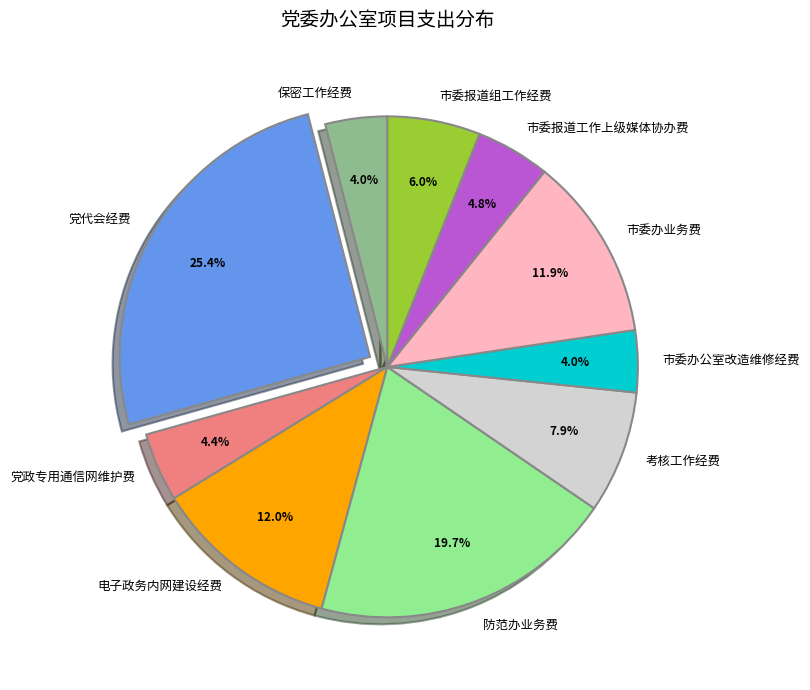

What percentage is the 防范办业务费 slice, to the nearest percent?

20%